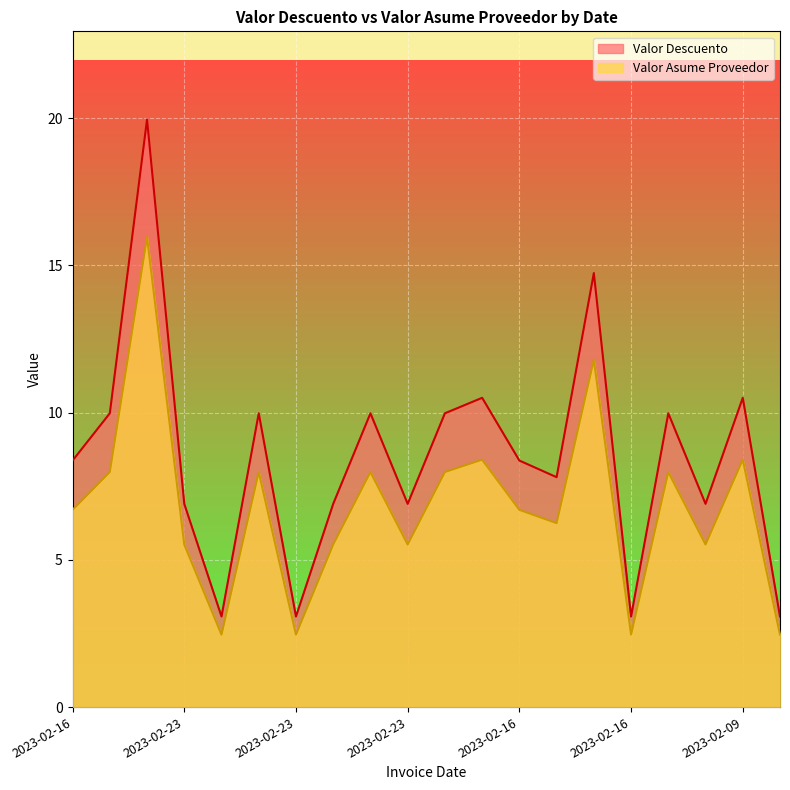

Which has a higher value, 2023-02-23 or 2023-02-16?

2023-02-16